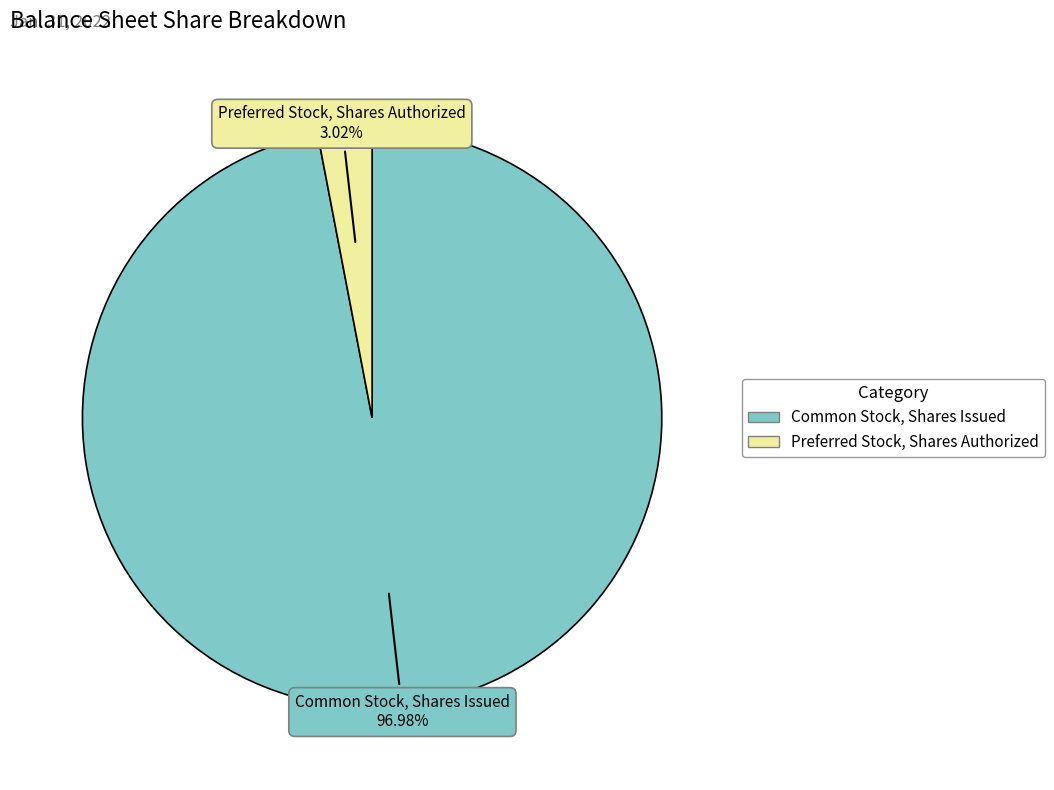

Count the number of slices in the pie.

2